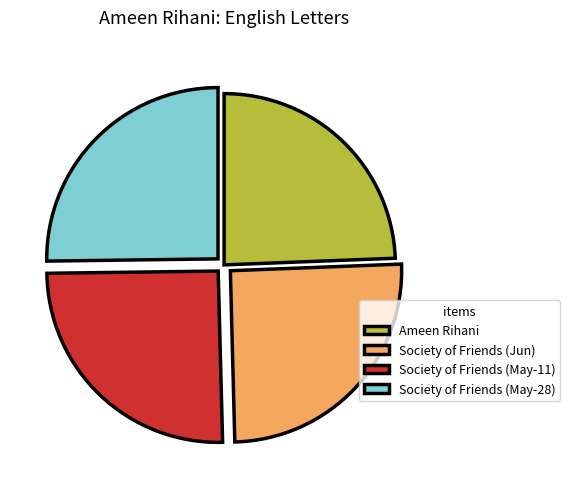

True or false: Society of Friends (Jun) accounts for 25% of the total.

True